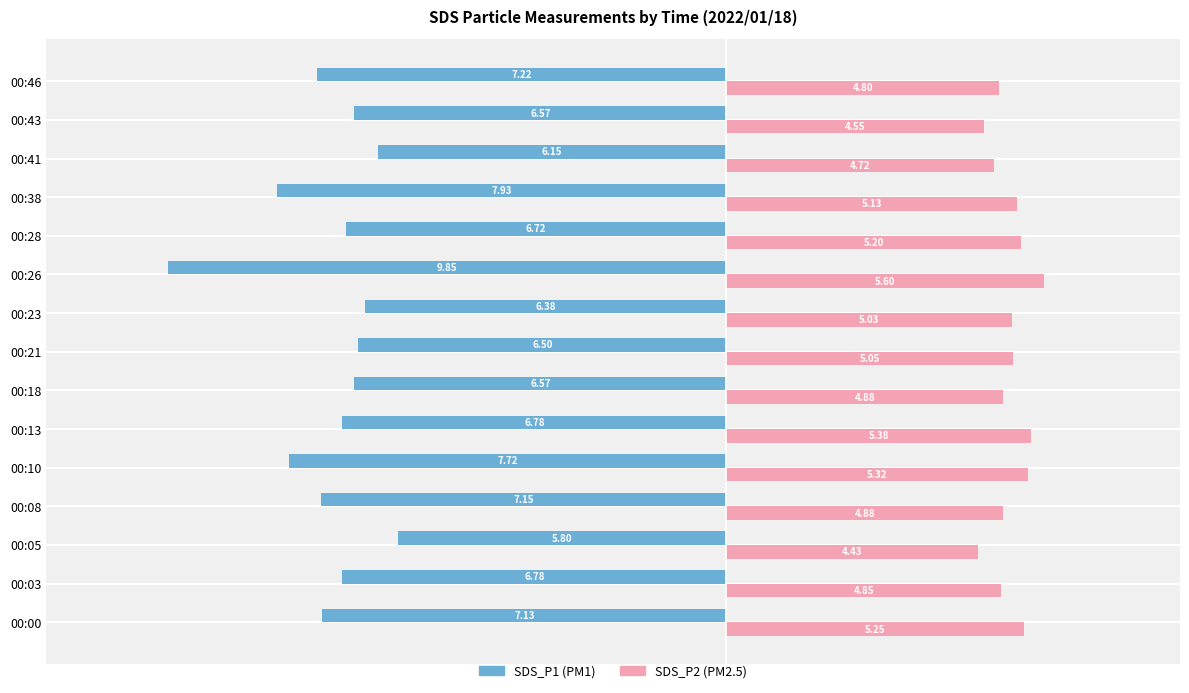

At which category is the sum across all series the highest?

00:23